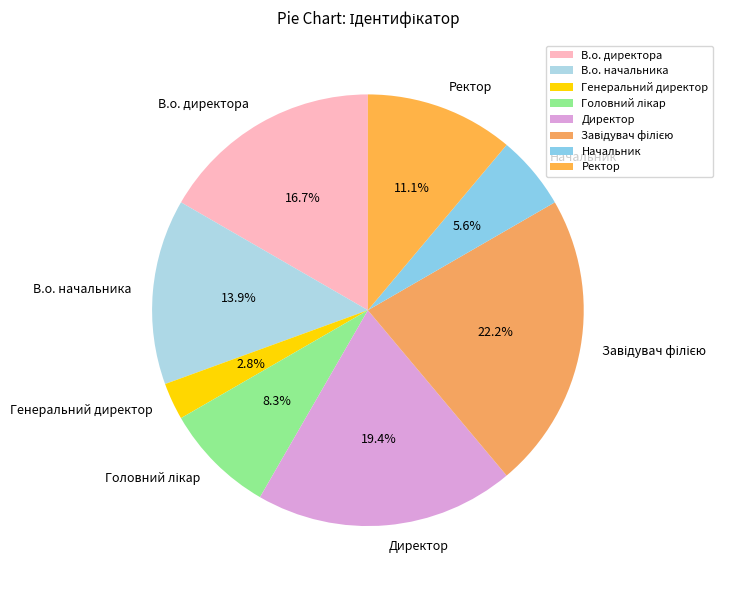

To the nearest percent, what is the difference between the largest and smallest slice percentages?

19%